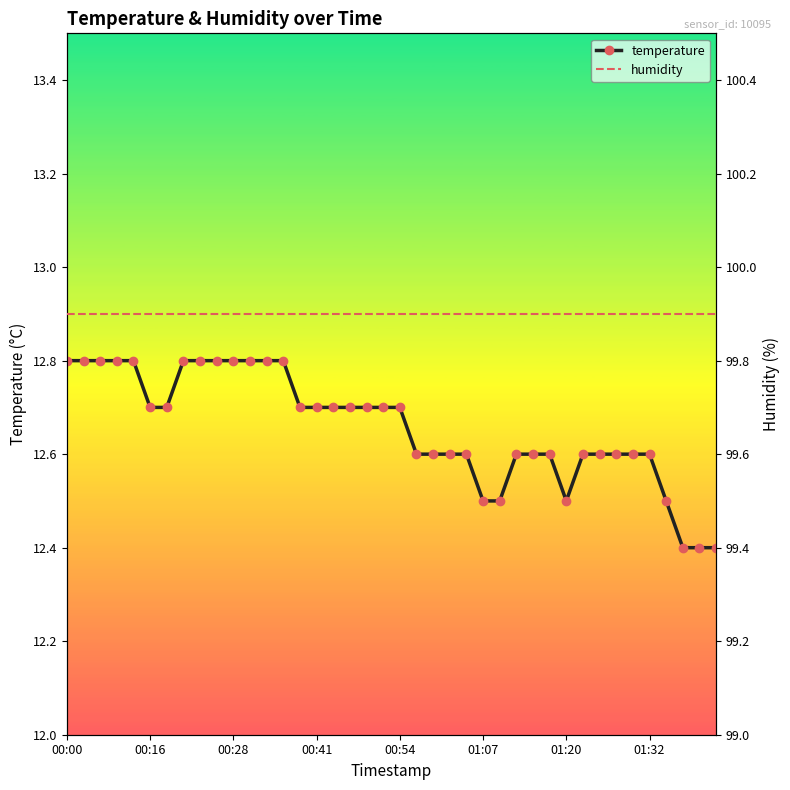

Is it true that temperature equals 17.0 at 01:20?

False